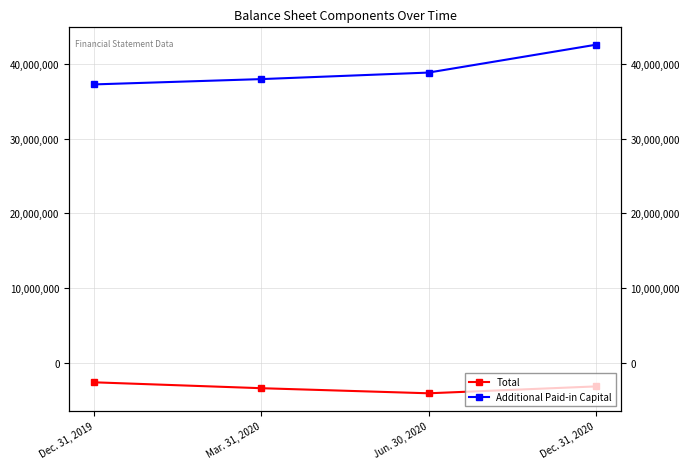

List the series in order of their overall mean, lowest first.

Total, Additional Paid-in Capital